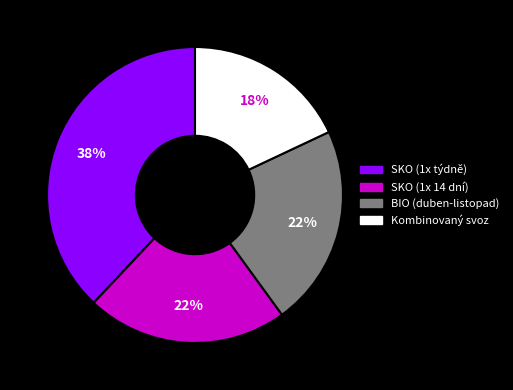

Which slice is the largest?

SKO (1x týdně)